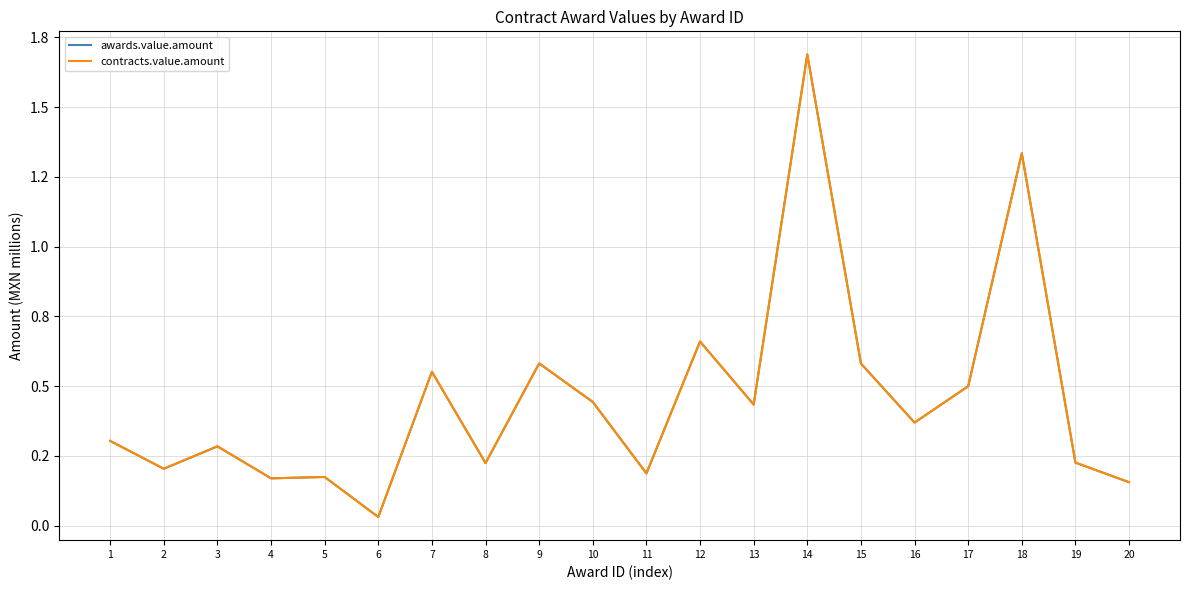

Where is awards.value.amount nearest to the value 0?

6